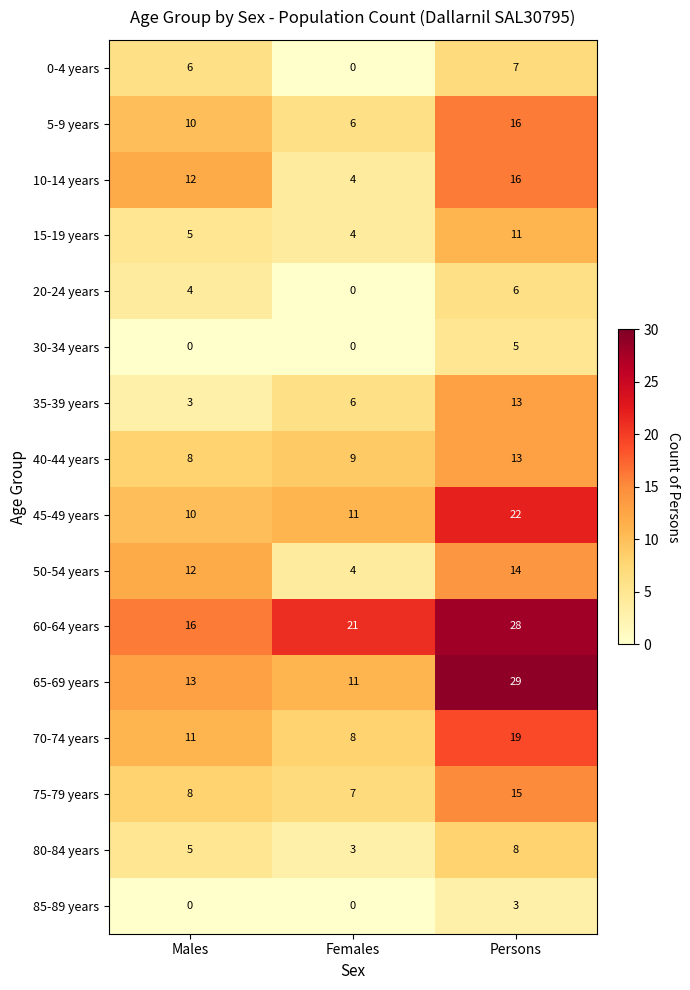

At which category is the sum across all series the highest?

Persons